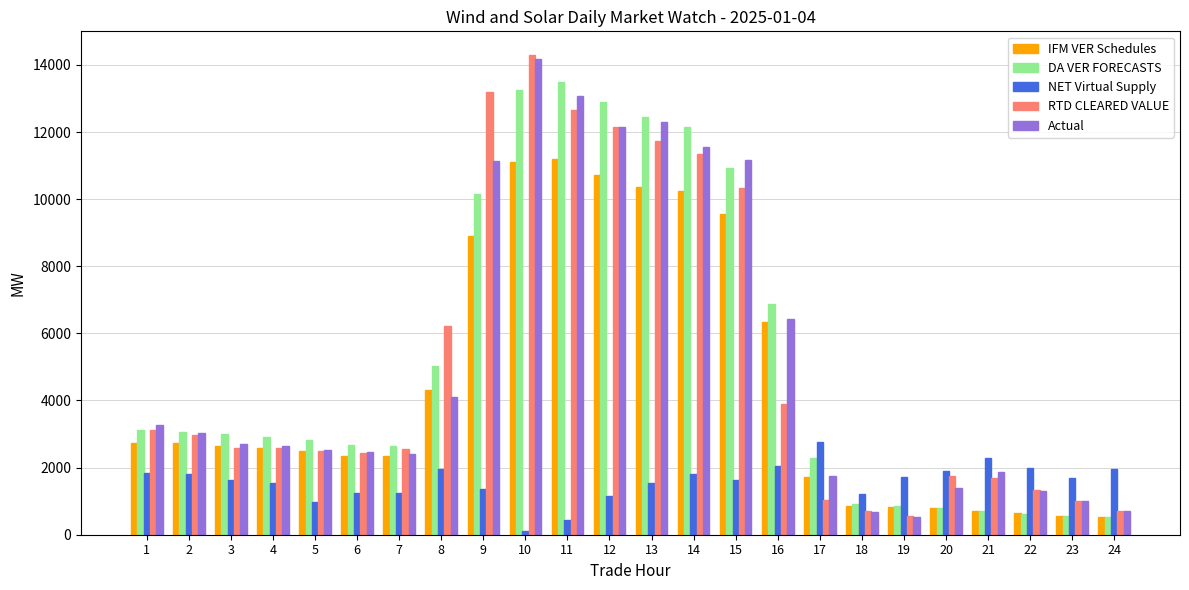

What is the difference between the second highest and minimum values in the IFM VER Schedules series?

10575.3